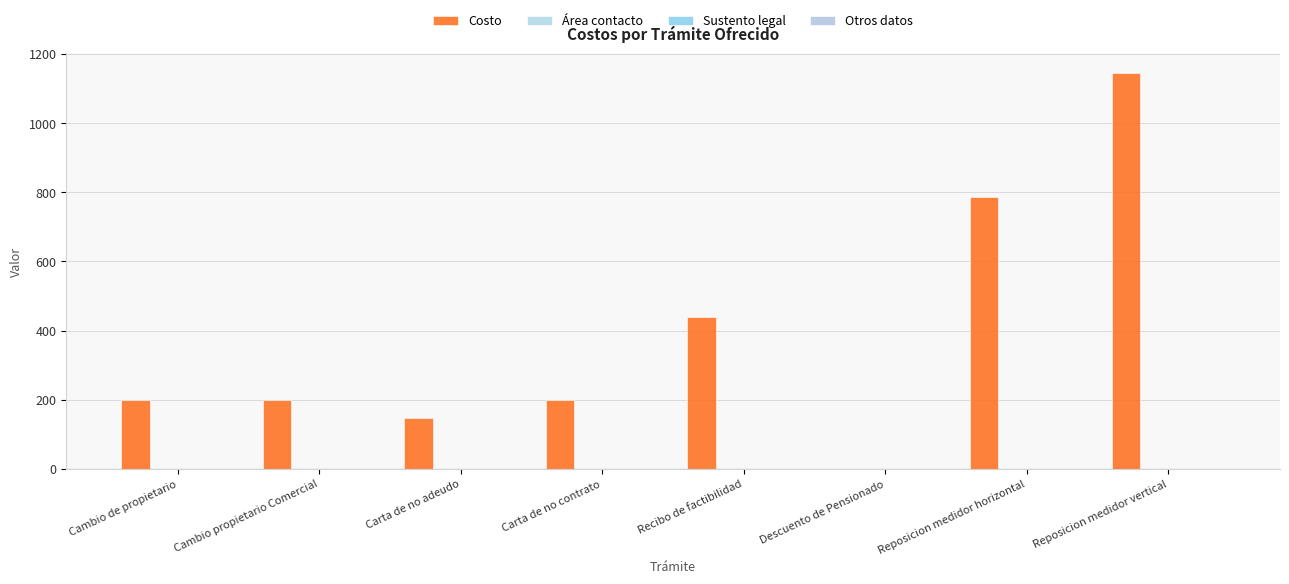

Is the value of Área contacto at Carta de no adeudo greater than the value of Otros datos at Cambio propietario Comercial?

No